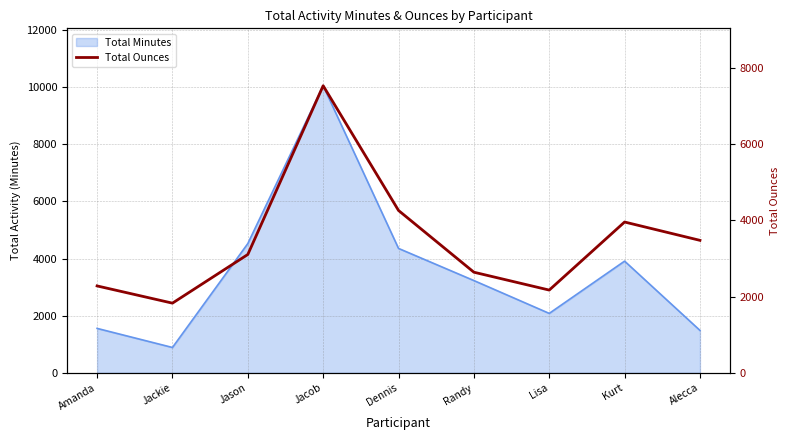

Reading right to left, what are all the values shown in this chart?

Alecca=3476	Kurt=3957	Lisa=2171	Randy=2640	Dennis=4260	Jacob=7533	Jason=3105	Jackie=1828	Amanda=2280